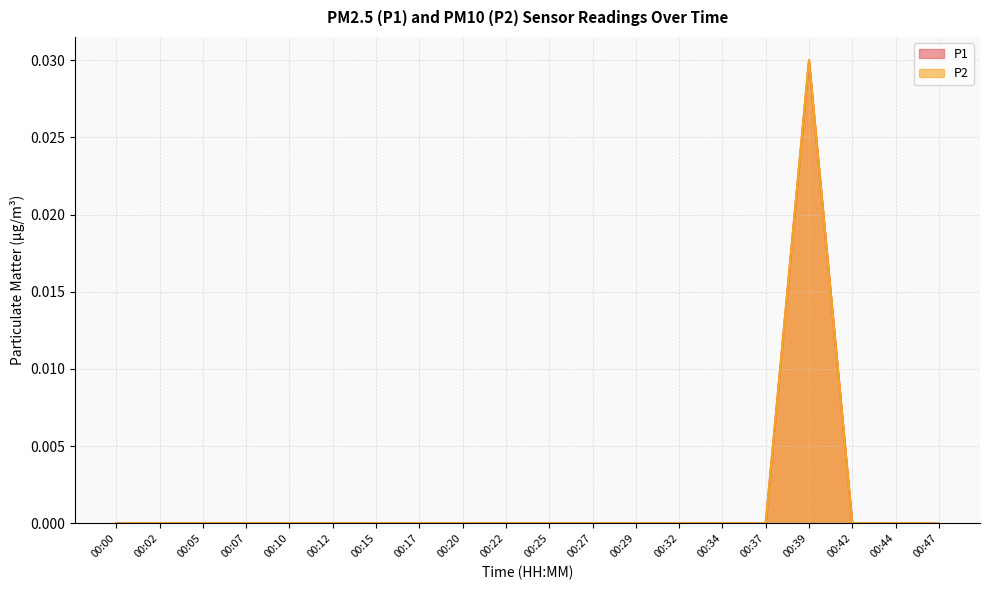

Between 00:02 and 00:05, which series saw the biggest shift?

P1